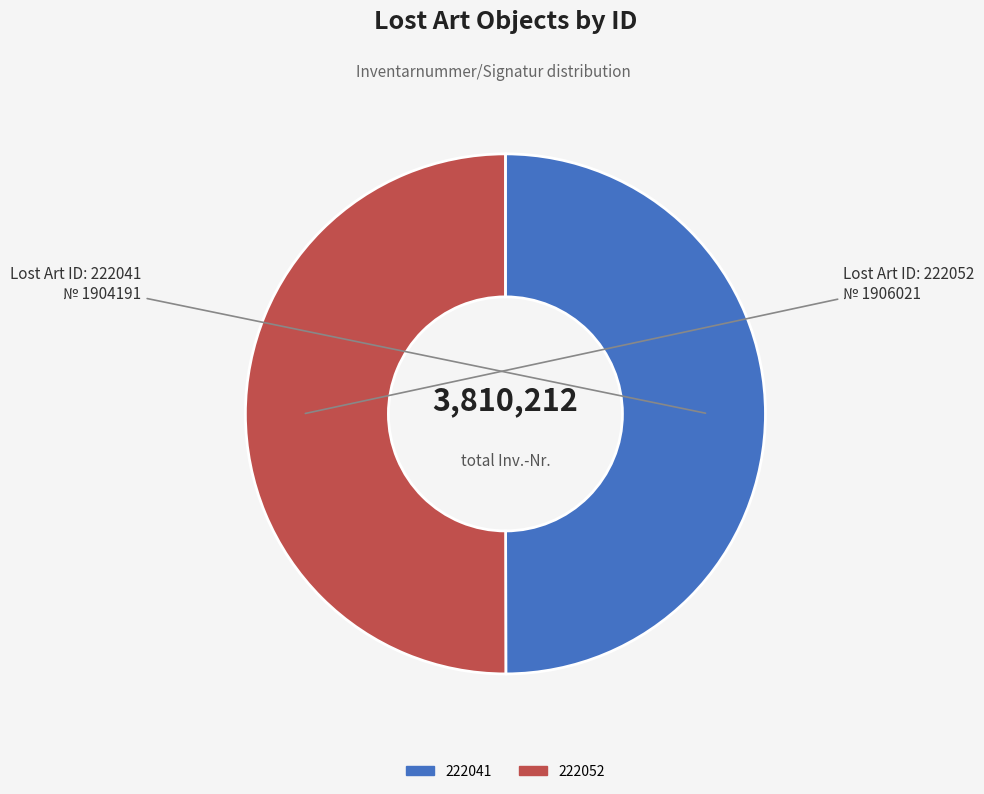

Count the number of slices in the pie.

2